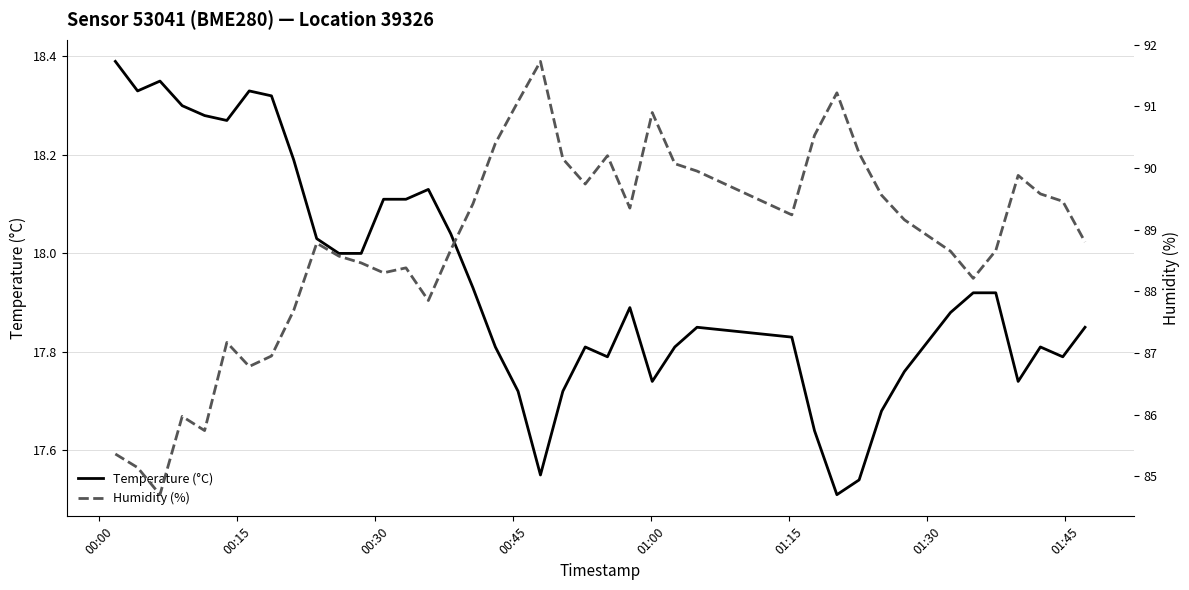

At which category does Temperature (°C) reach its first local valley?

00:15